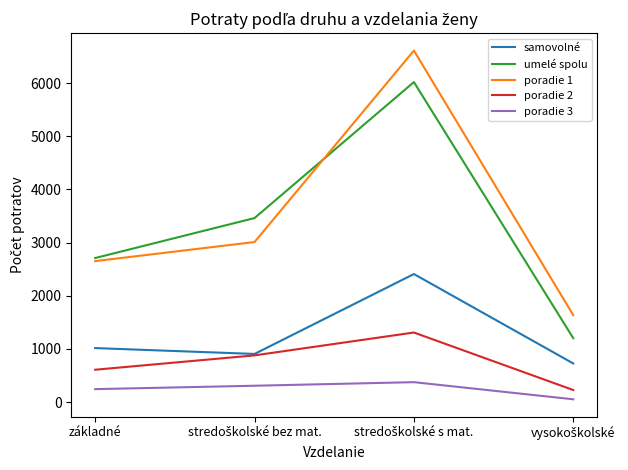

Reading right to left, what are all the values shown in this chart?

samovolné: 727	2409	906	1016
umelé spolu: 1202	6020	3462	2710
poradie 1: 1636	6612	3011	2652
poradie 2: 227	1309	879	609
poradie 3: 53	375	308	244